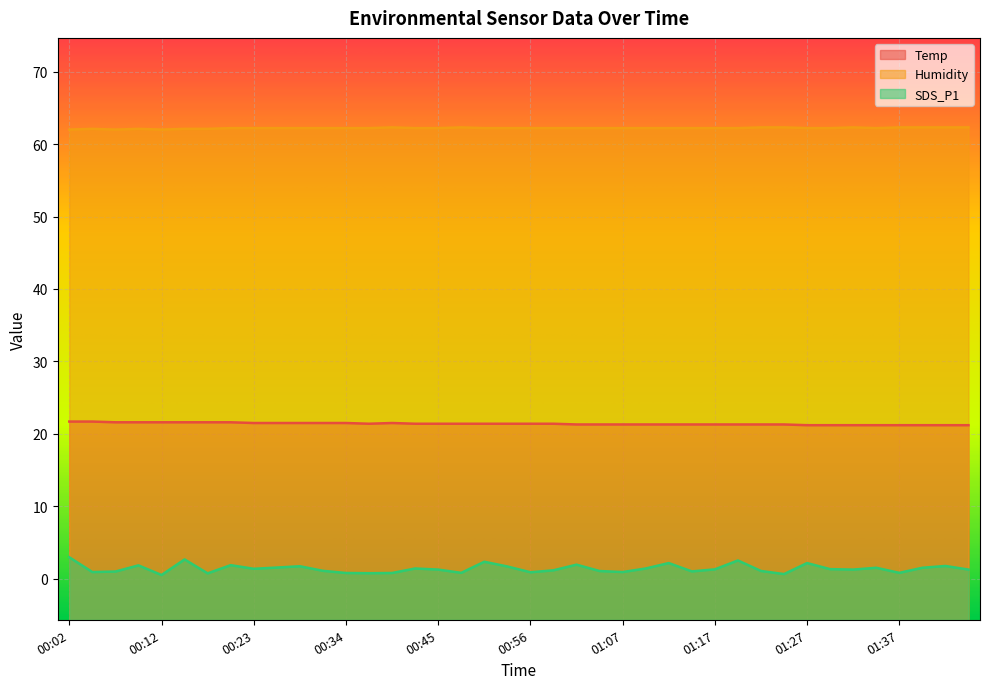

The SDS_P1 series shows 2.1 at 00:43. True or false?

False